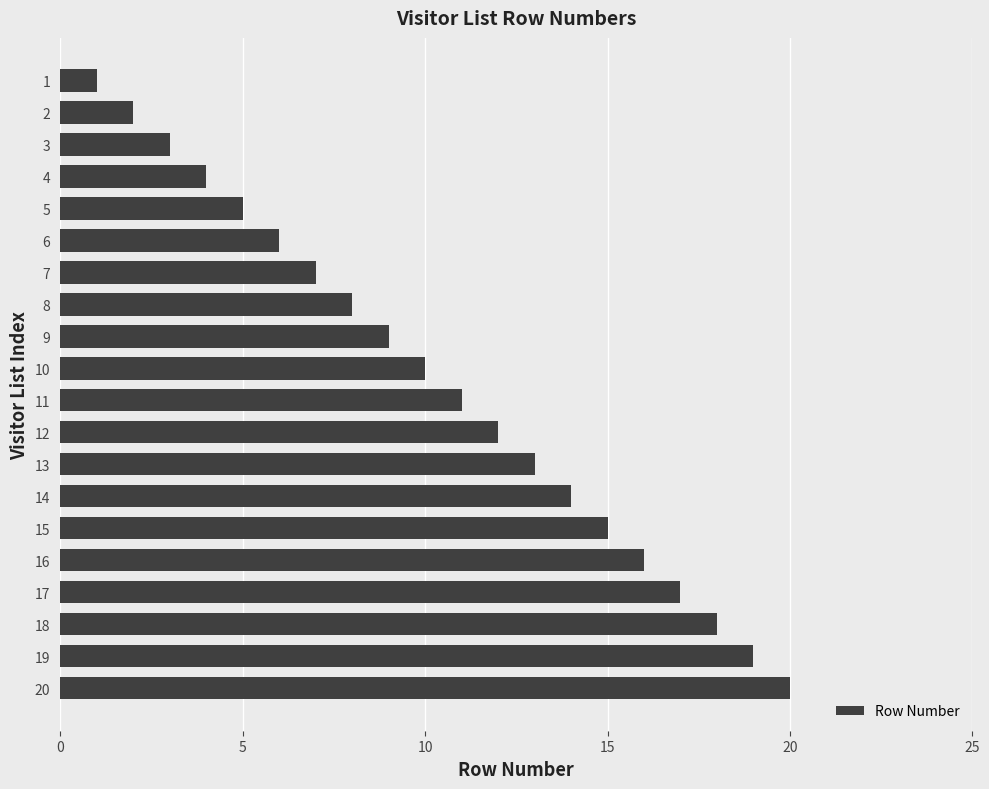

How many data points are less than 11?

10